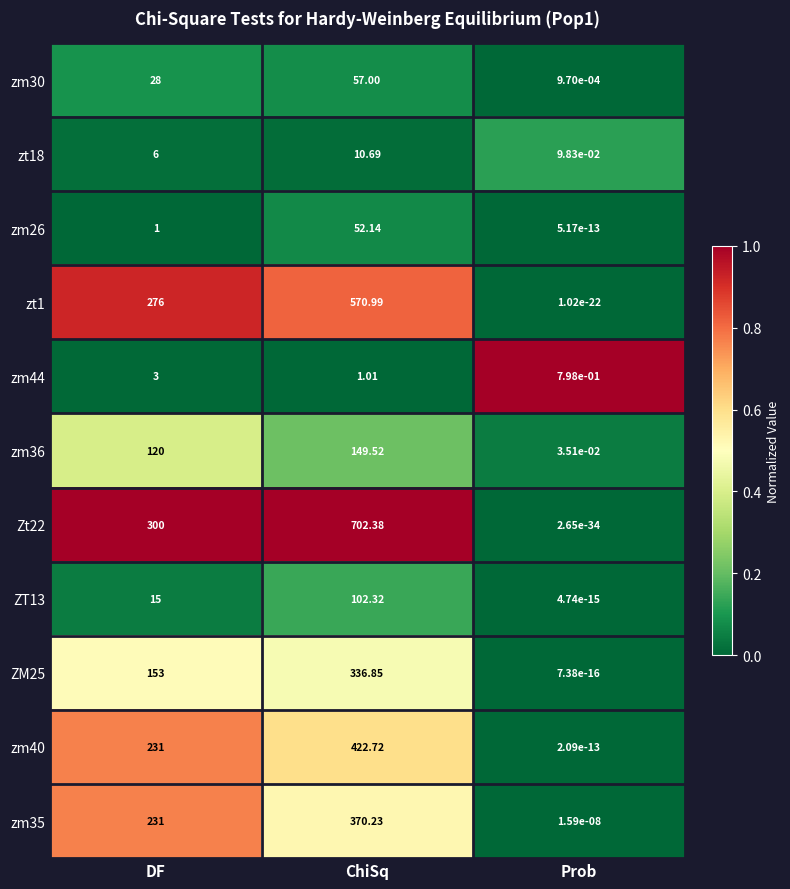

At which category does the chart reach its minimum across all series?

Prob